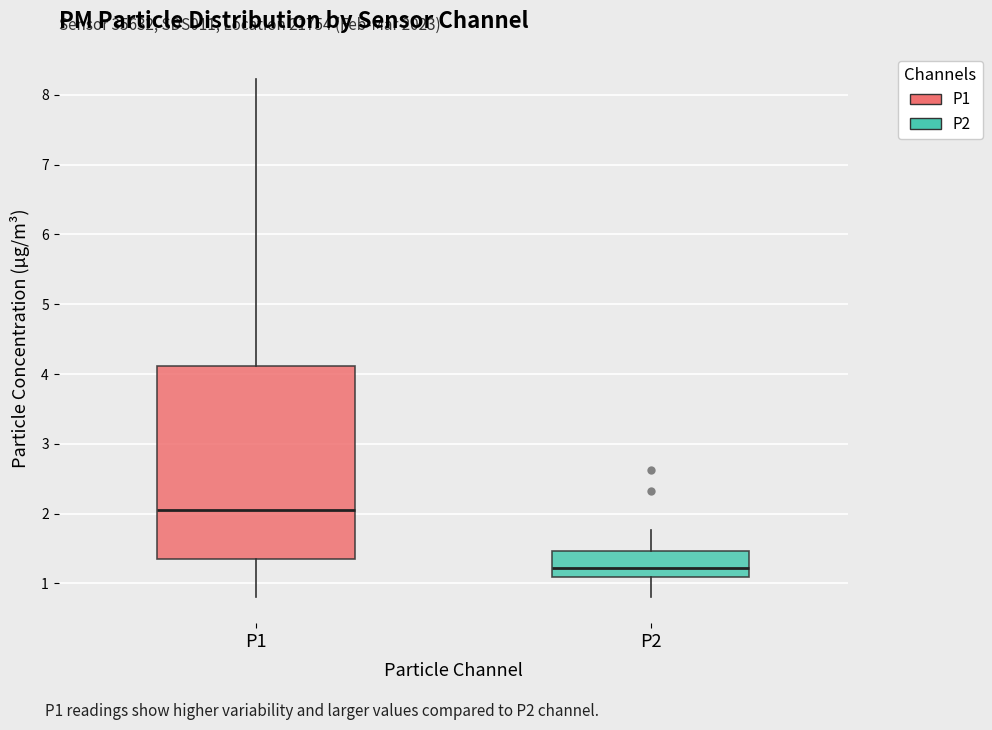

Reading left to right, read every box against the y-axis: the position of its median line, the range the box covers, and the ends of its whiskers. The values are not printed on the chart, so give them approximately, as read against the axis.

P1: median 2.1, box 1.3 to 4.1, whiskers 0.8 to 8.2
P2: median 1.2, box 1.1 to 1.5, whiskers 0.8 to 1.8